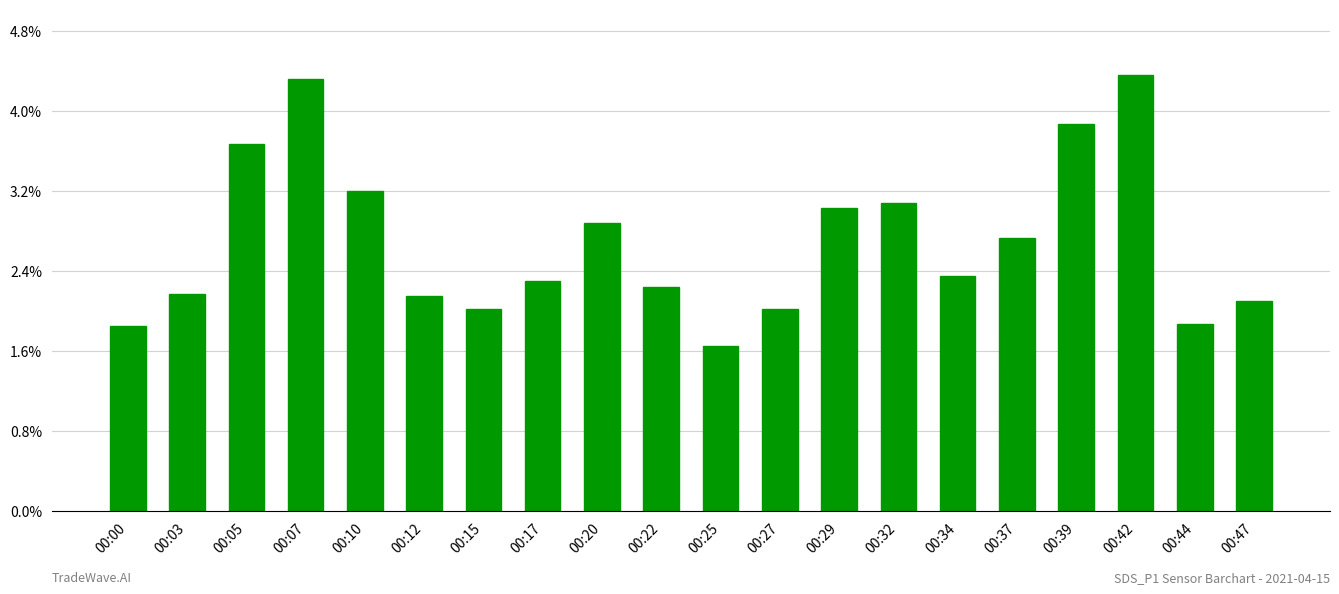

The value at 00:17 is 4.1. True or false?

False